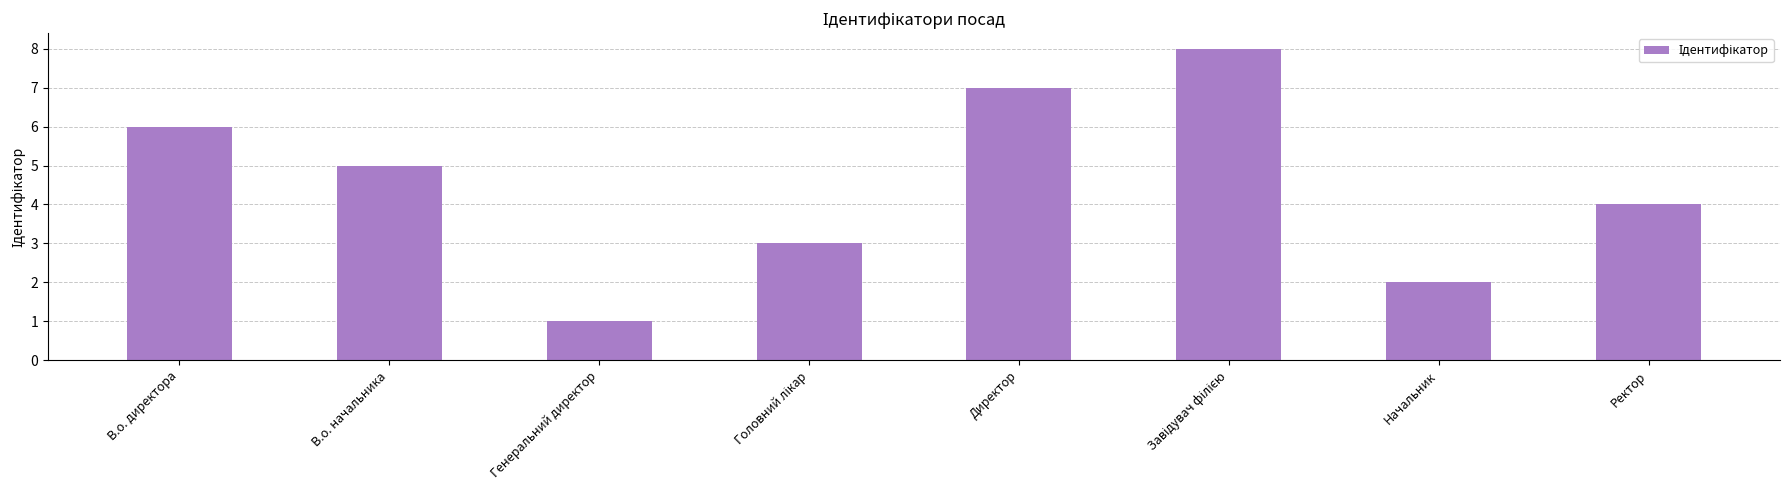

The value at Генеральний директор is 2. True or false?

False